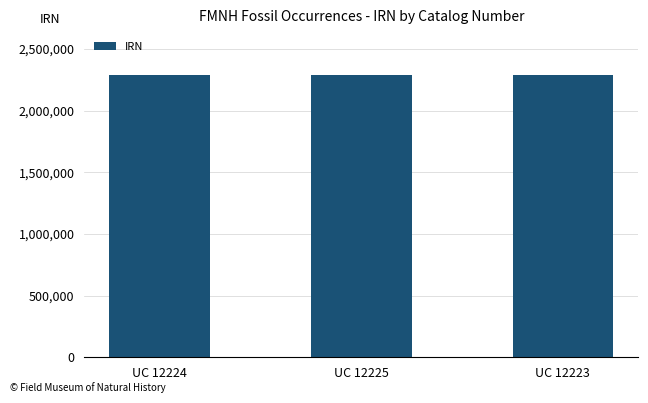

What is the label of the 1st bar from the left?

UC 12224